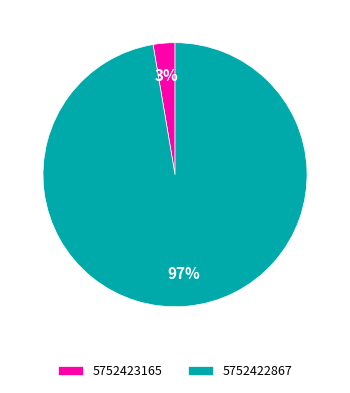

Which category has the smallest portion of the pie?

5752423165